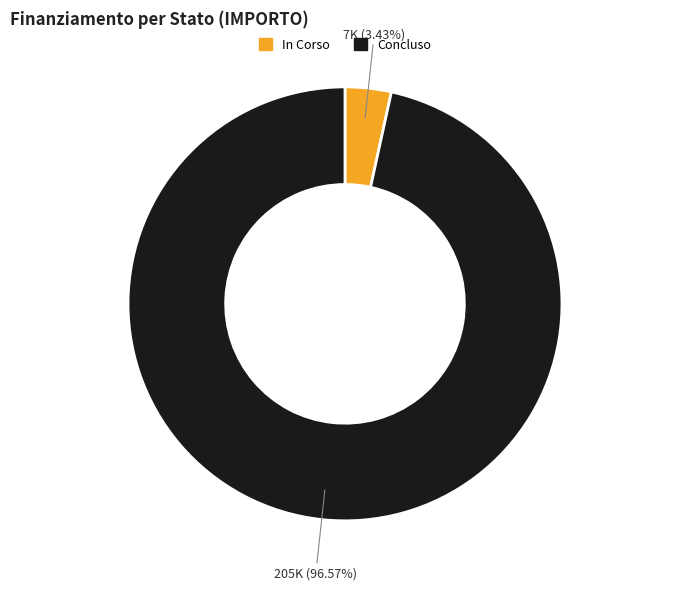

How many segments does this pie chart have?

2